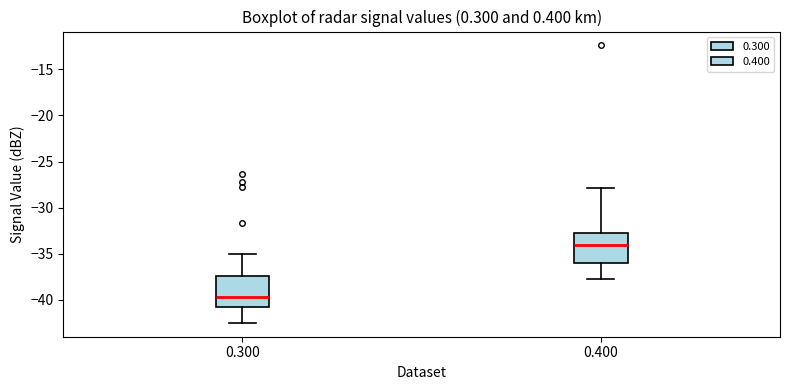

Where is the upper edge of the box at x = 0.400 on the y-axis? The values are not printed on the chart, so give them approximately, as read against the axis.

-32.5